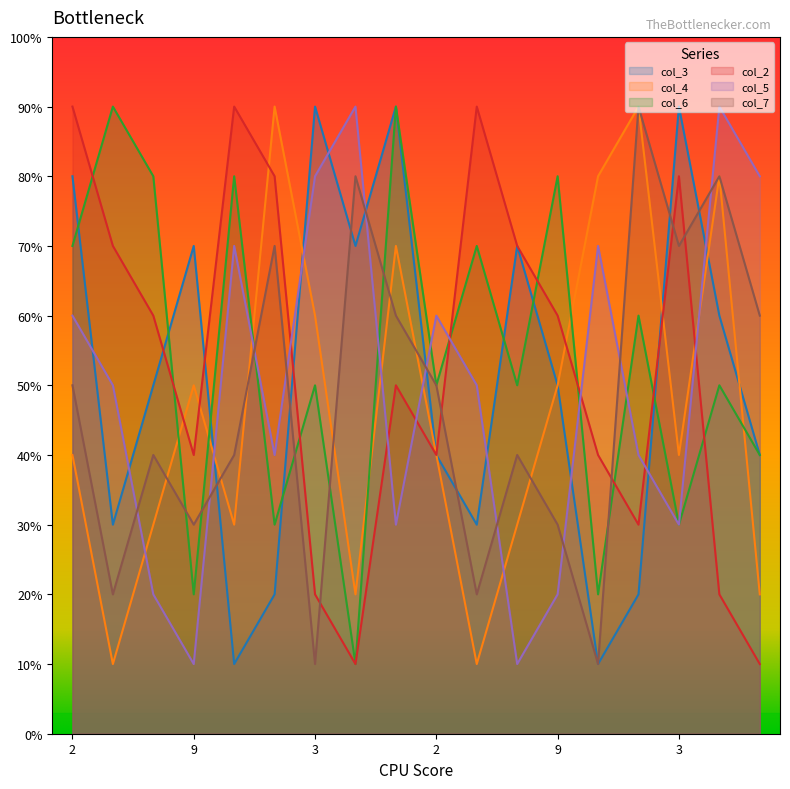

Between which two adjacent categories do col_4 and col_2 first intersect?

1 and 9